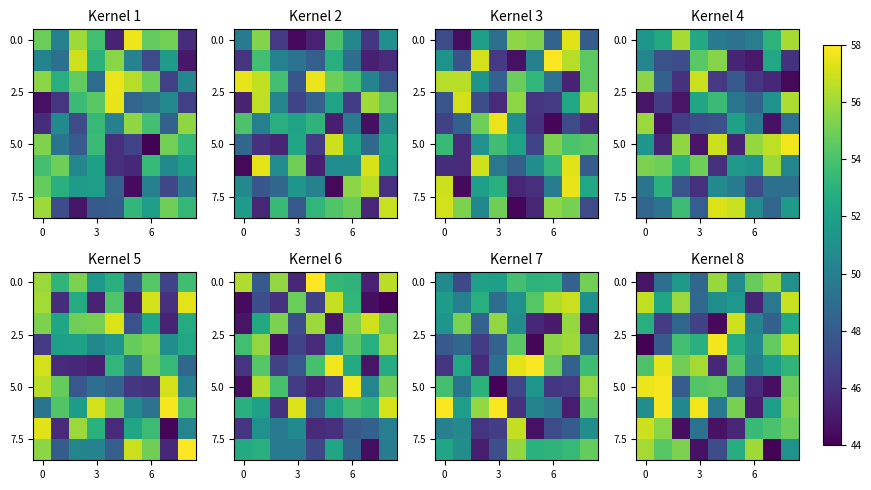

How many data points in 0.0 are less than 51?

4